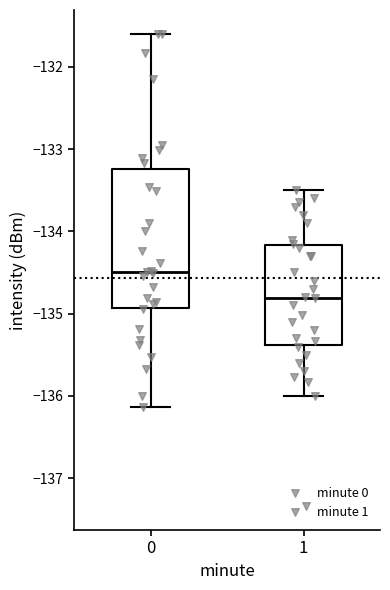

Reading left to right, transcribe this box plot: for each box, give where its median line is, the range the box spans, and where its two whiskers end, as read against the y-axis. The values are not printed on the chart, so give them approximately, as read against the axis.

0: median -134.5, box -134.9 to -133.2, whiskers -136.1 to -131.6
1: median -134.8, box -135.4 to -134.2, whiskers -136.0 to -133.5